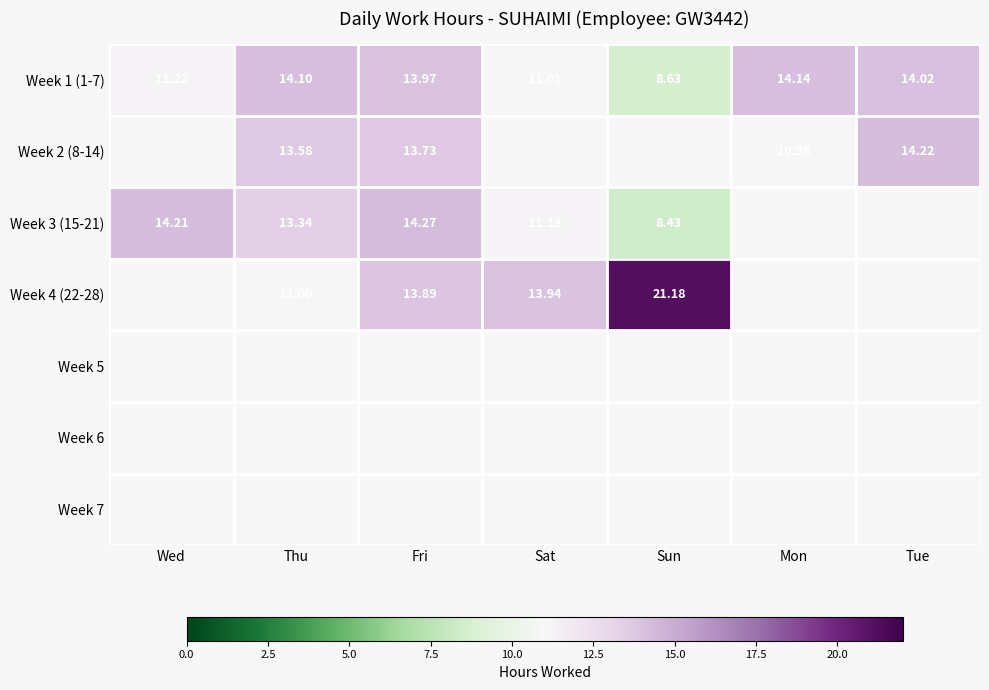

True or false: Week 2 (8-14) has a value of 0.0 at Sun.

True